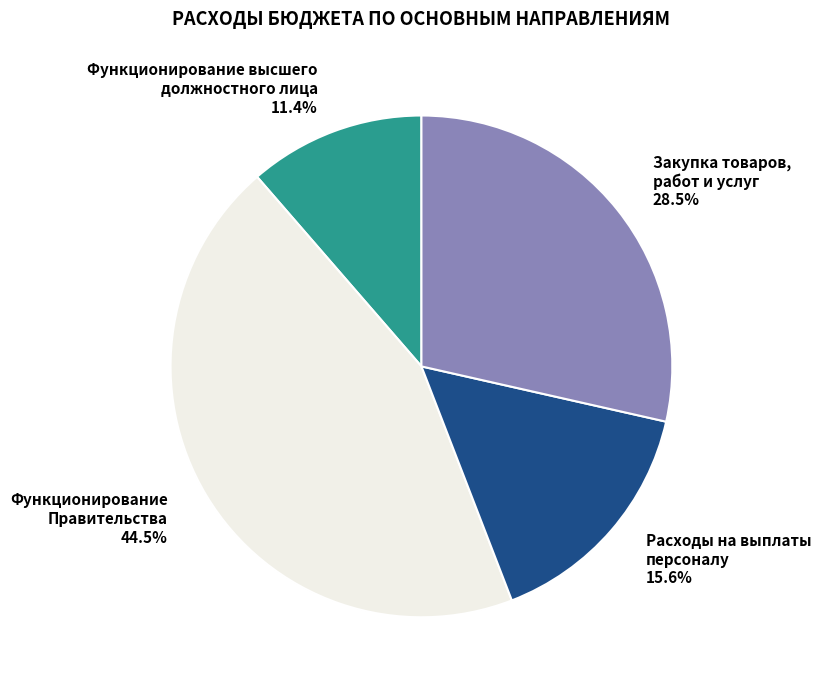

Is there a majority slice in this chart?

No